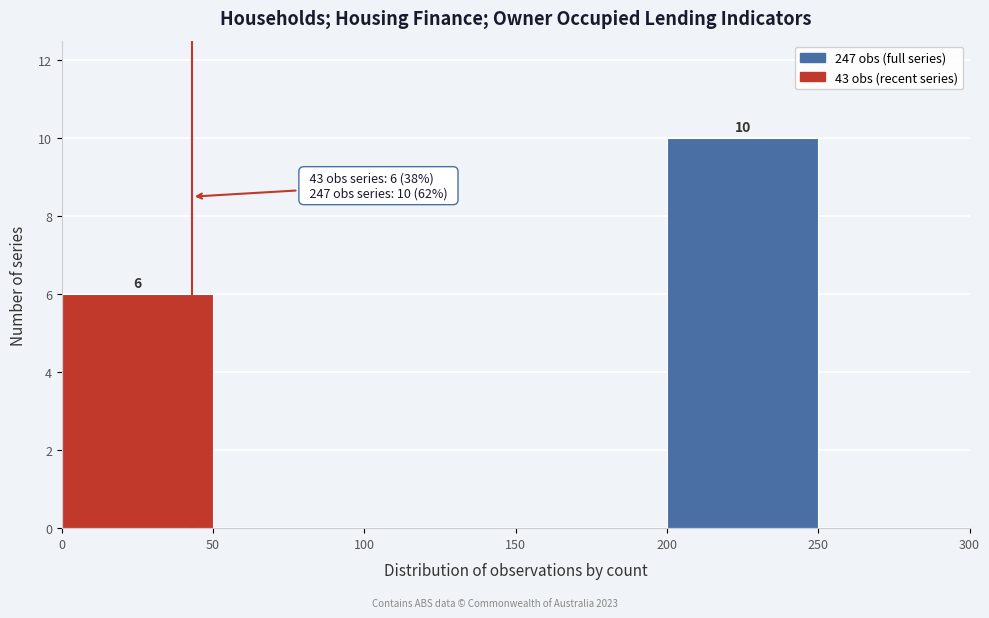

Which range on the x-axis has the tallest bar?

200 to 250